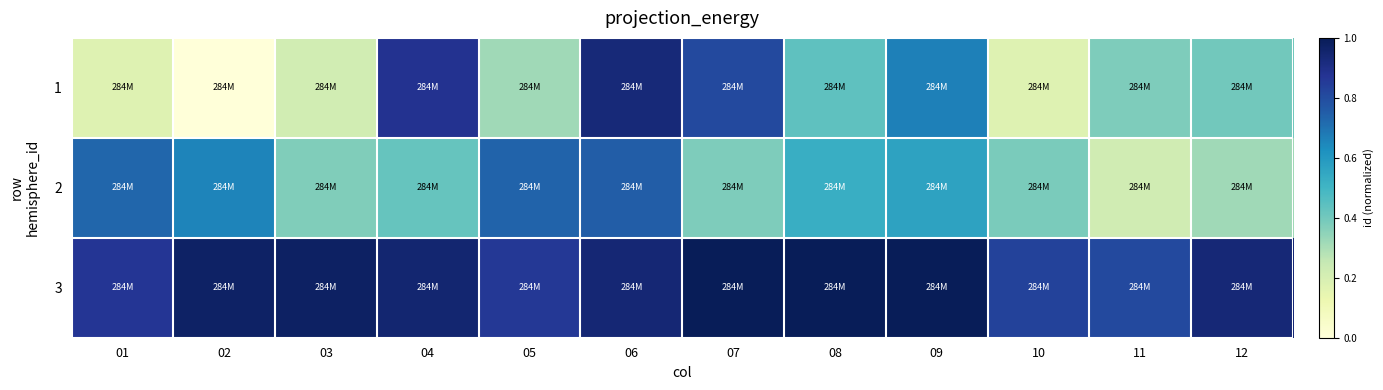

Rank the series by their maximum value, from lowest to highest.

2, 1, 3